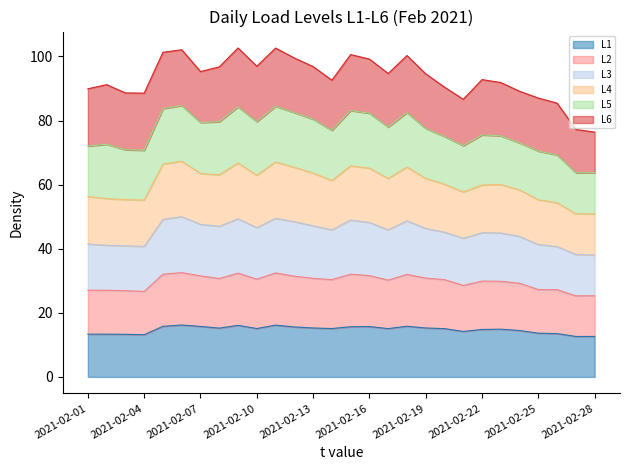

Is it true that L1 equals 21.6 at 2021-02-06?

False